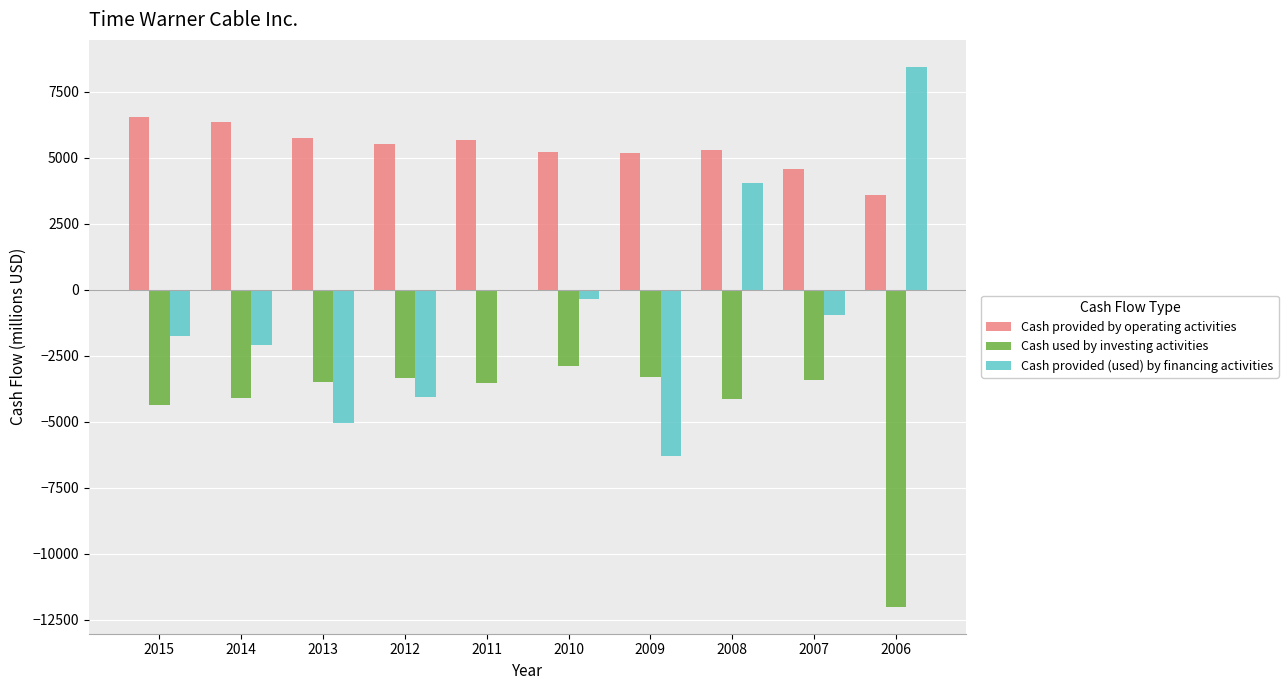

What is the sum of the Cash used by investing activities values at 2007 and 2015?

-7777